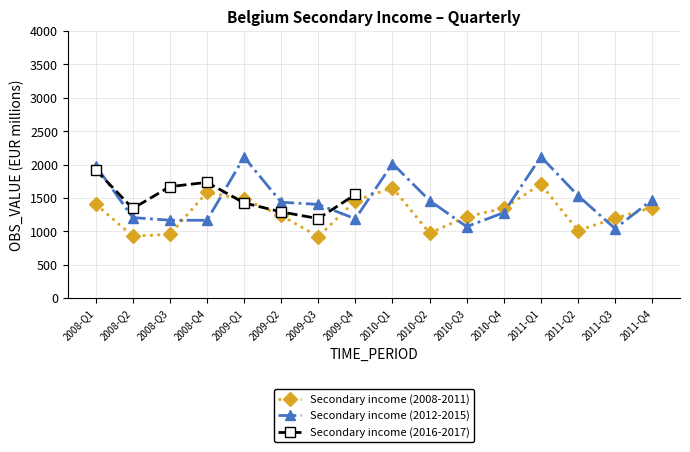

At 2011-Q2, list the series in order from smallest to largest.

Secondary income (2008-2011), Secondary income (2012-2015)